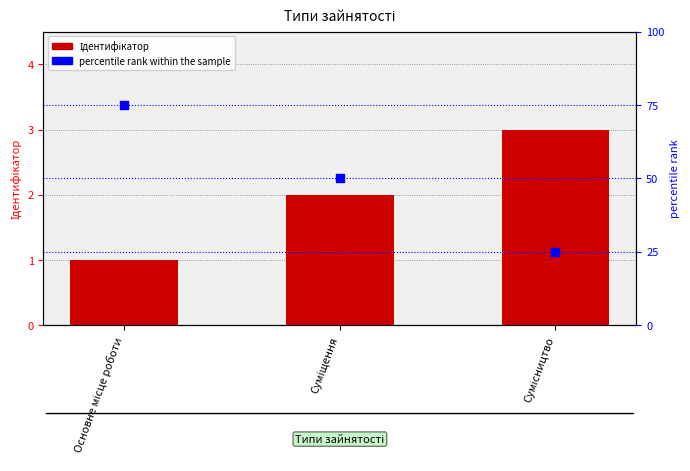

At which category is the sum across all series the highest?

Основне місце роботи